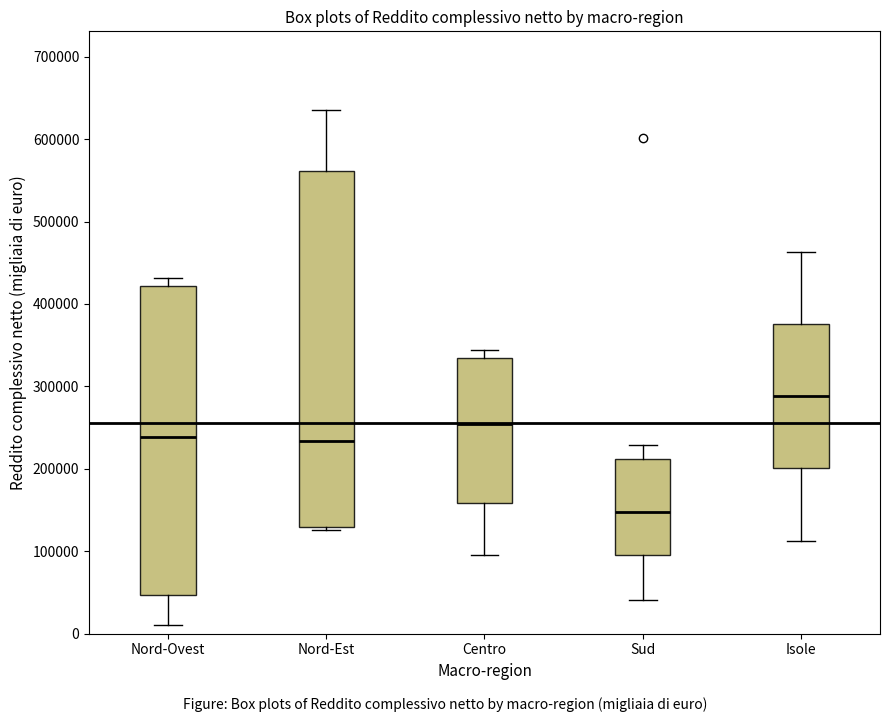

Where does the lower whisker of the box for Centro end on the y-axis? The values are not printed on the chart, so give them approximately, as read against the axis.

100000